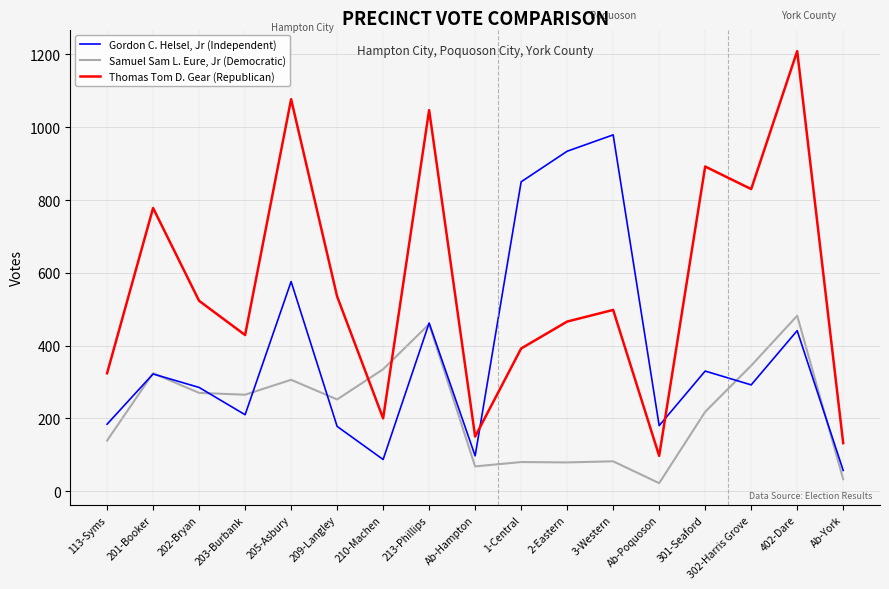

What is the sum of all Samuel Sam L. Eure, Jr (Democratic) values?

3759